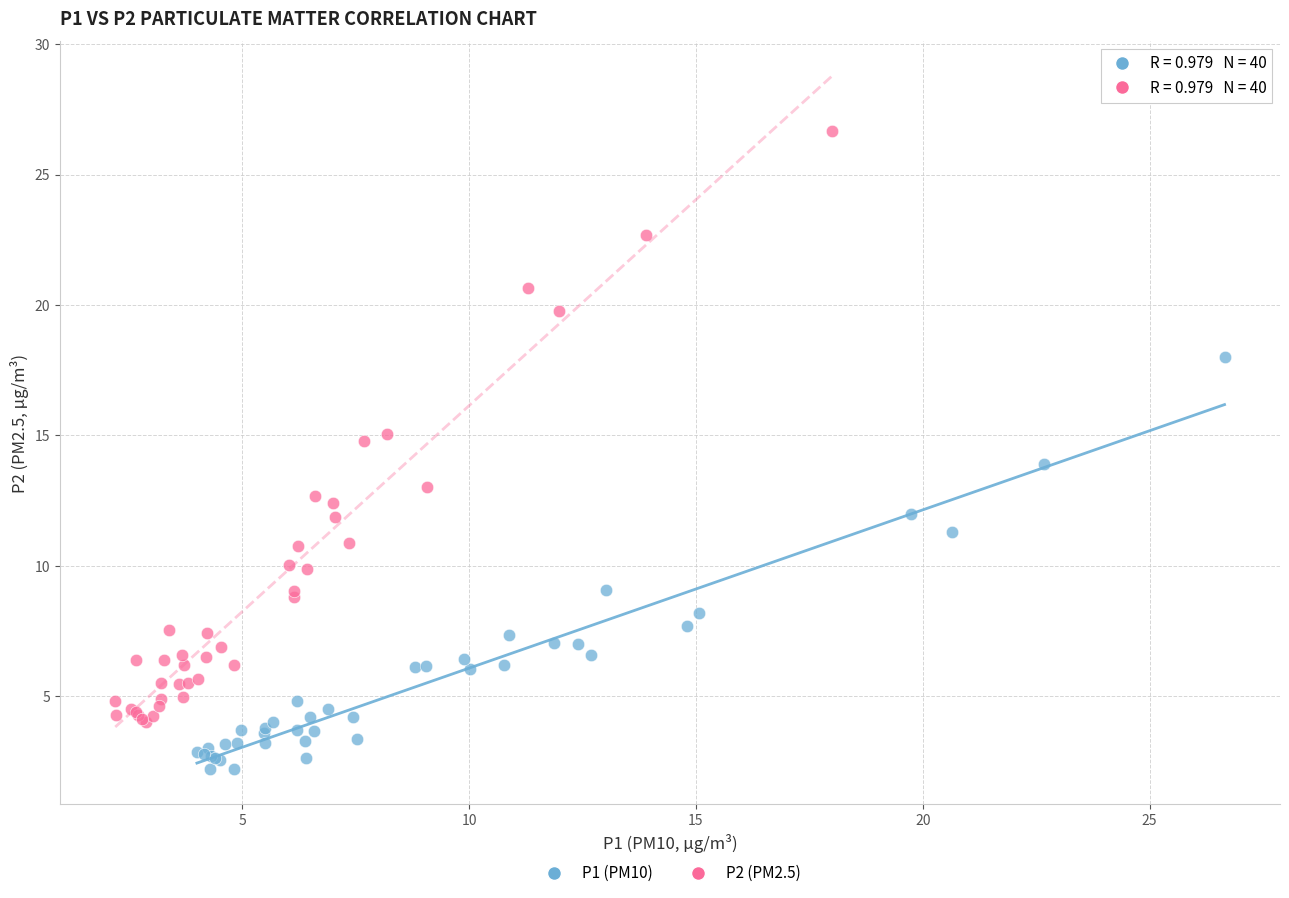

Which series reaches the minimum Y coordinate?

P1 (PM10)